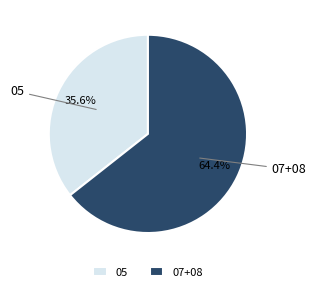

Which category has the biggest portion of the pie?

07+08